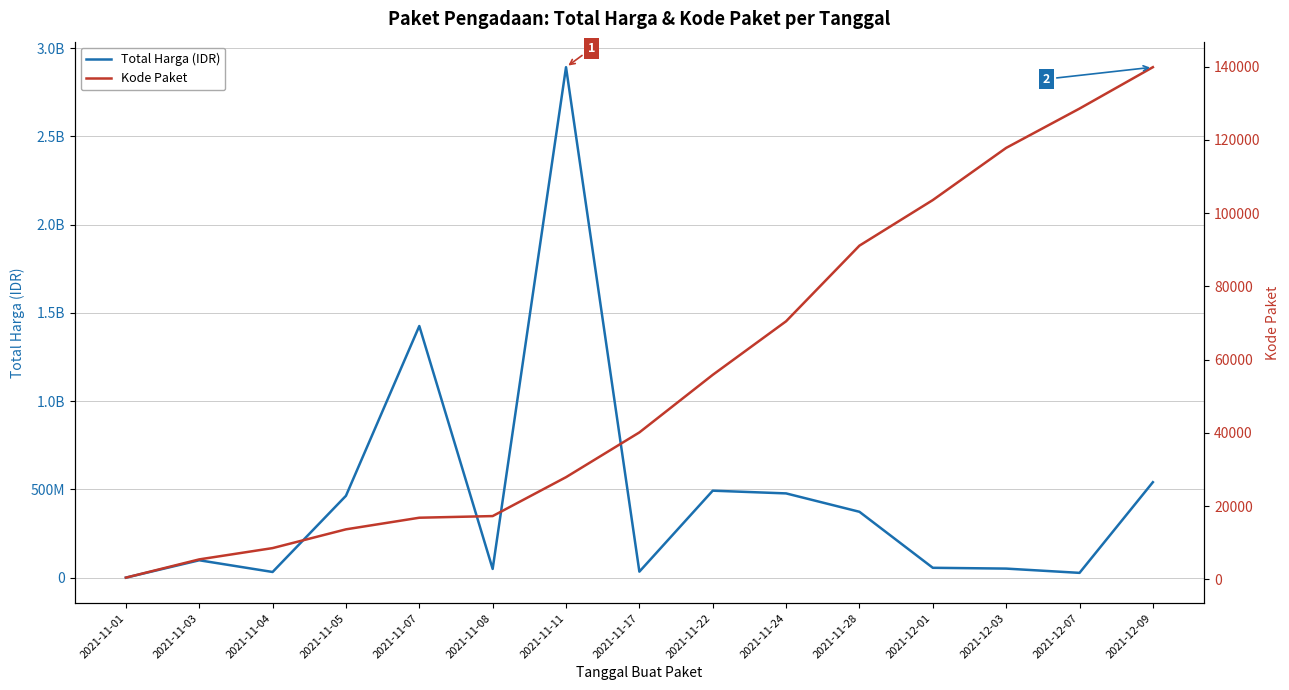

True or false: Total Harga (IDR) has more than 2 points higher than both neighbors.

True